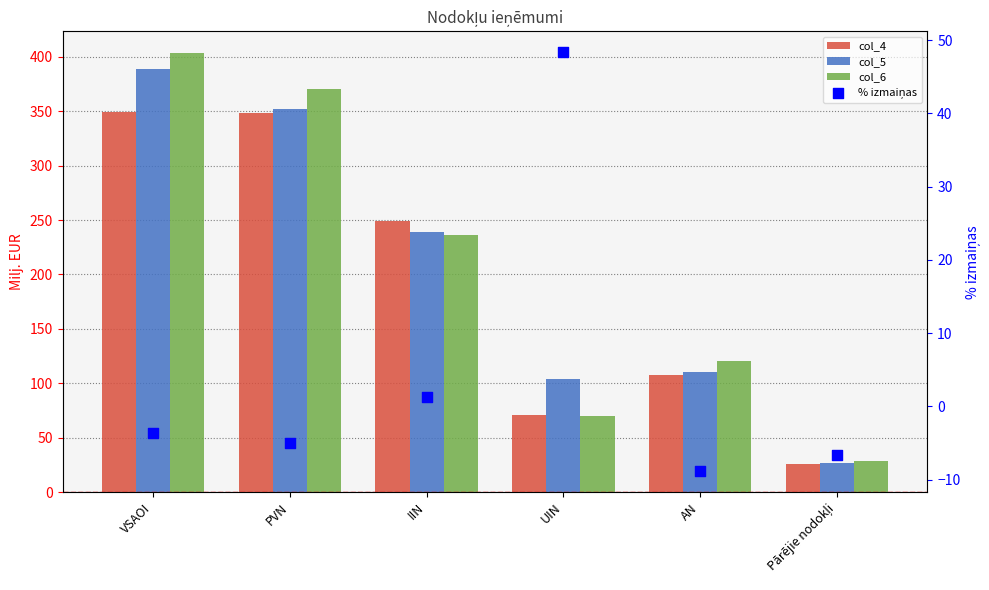

What is the total value across all series at AN?

329.3